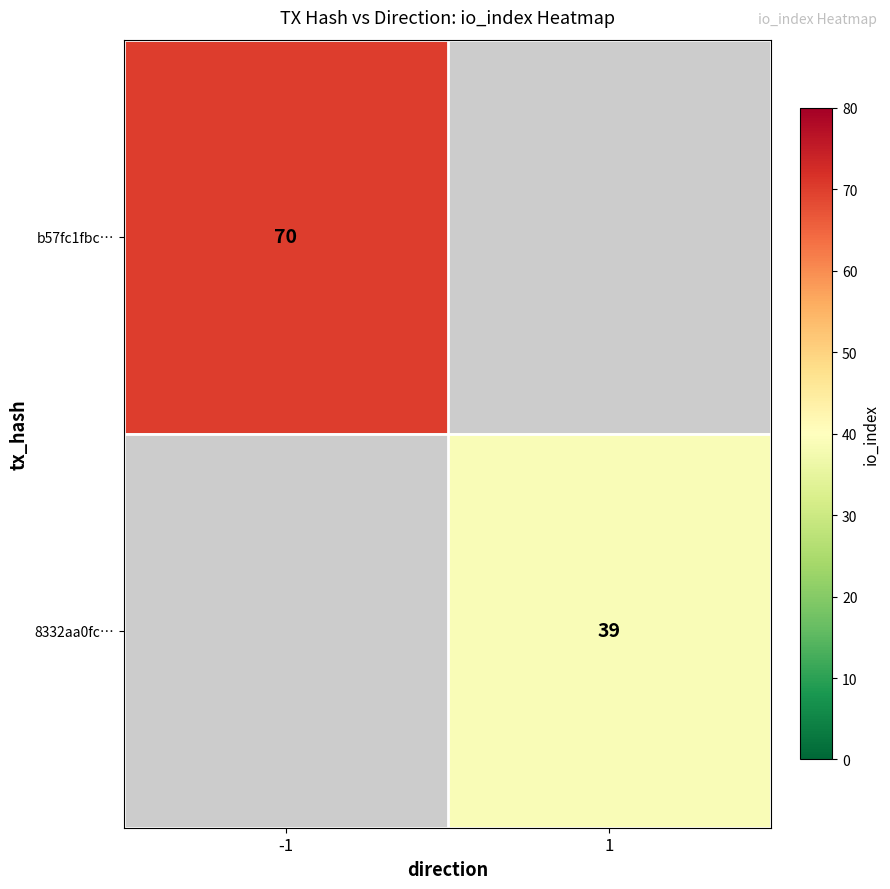

True or false: b57fc1fbc… has a value of 102 at -1.

False